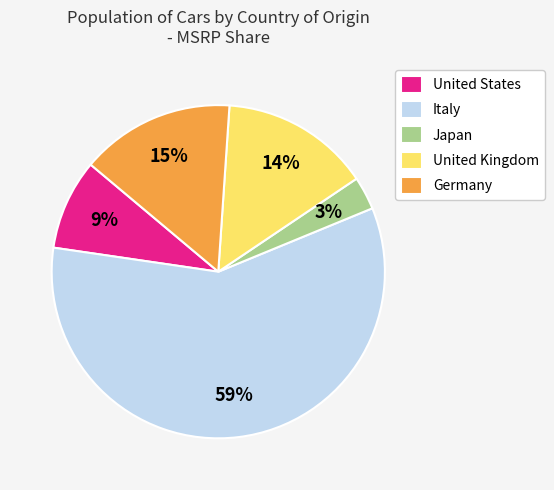

Is there a majority slice in this chart?

Yes